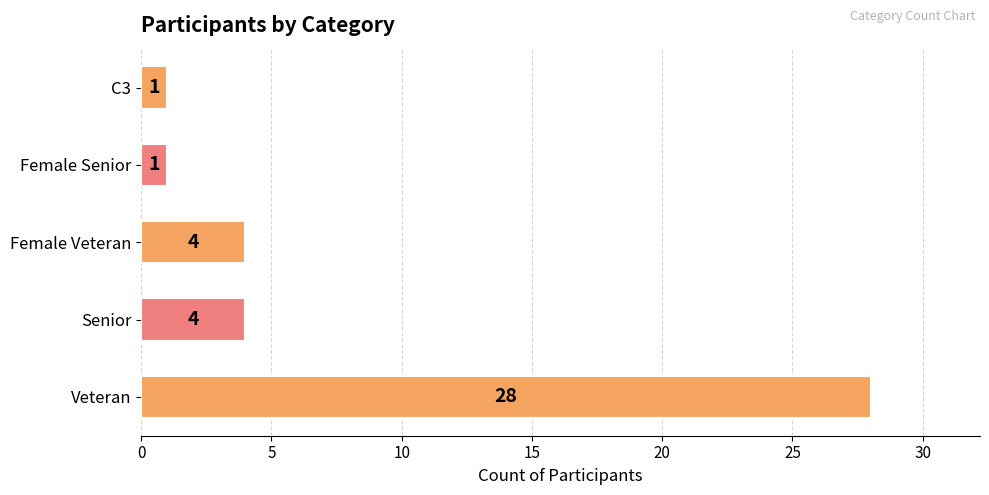

Is it true that the value at Veteran is 28?

True